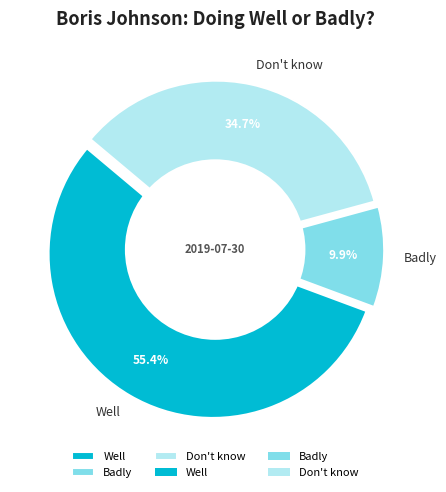

To the nearest percent, what is the combined percentage of Well and Badly?

65%